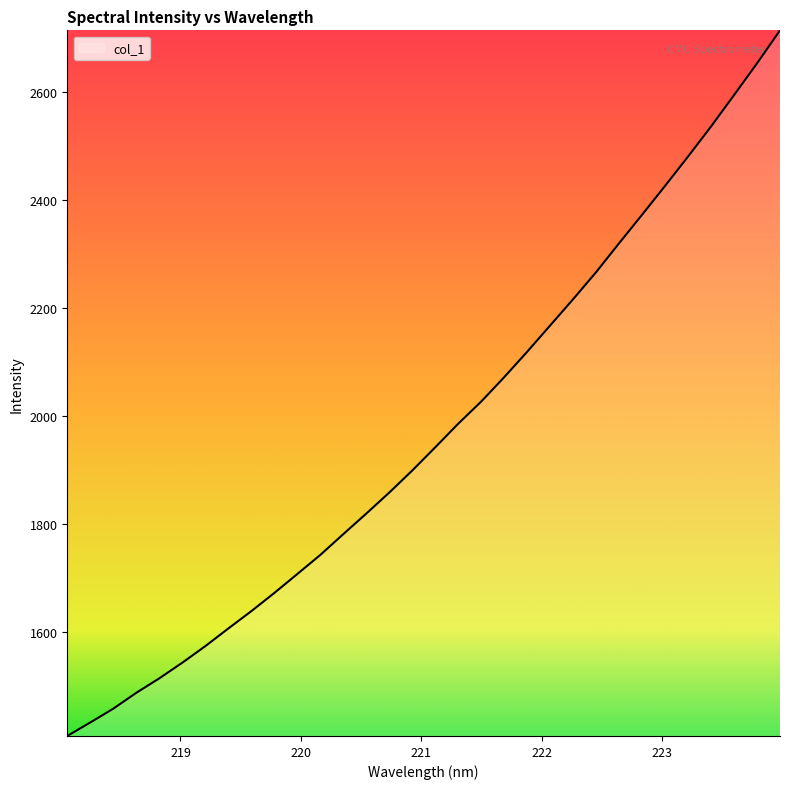

What is the maximum value shown in the chart?

2713.3